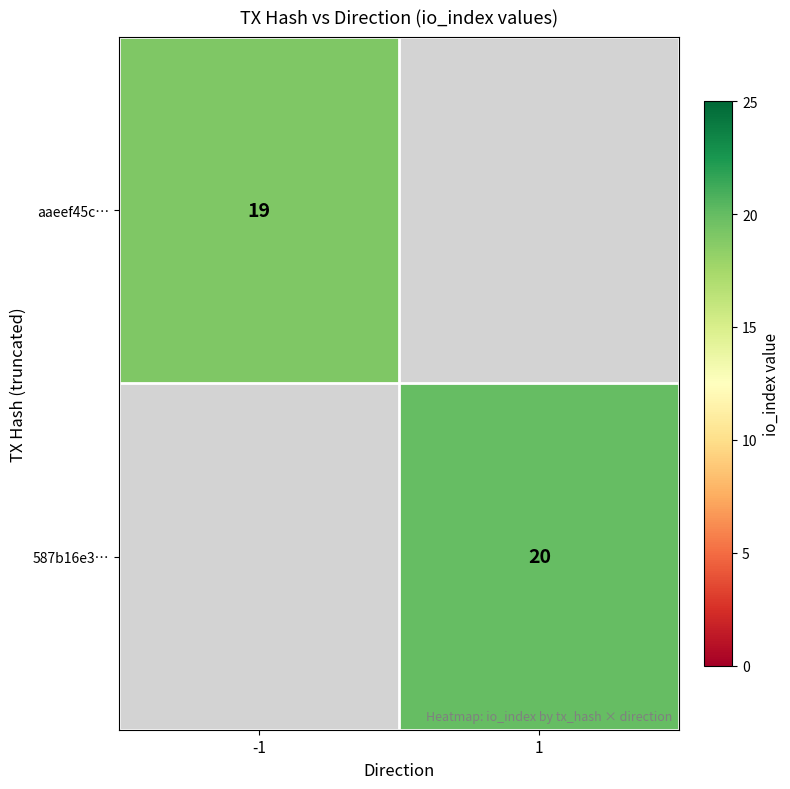

Is it true that aaeef45c… equals 10 at -1?

False